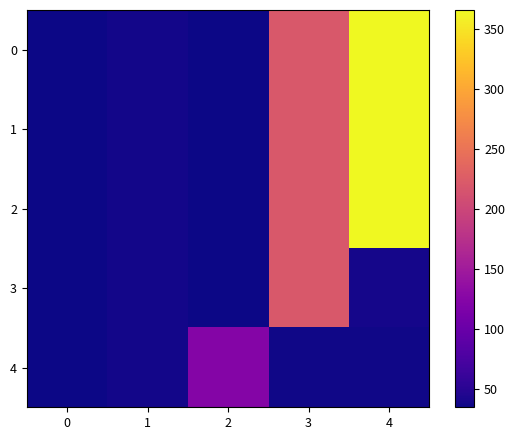

Reading left to right, list all the values displayed in this chart.

0: 0=35	1=38	2=36	3=220	4=366
1: 0=35	1=38	2=36	3=220	4=366
2: 0=35	1=38	2=36	3=220	4=366
3: 0=35	1=38	2=36	3=220	4=39
4: 0=35	1=38	2=123	3=37	4=37